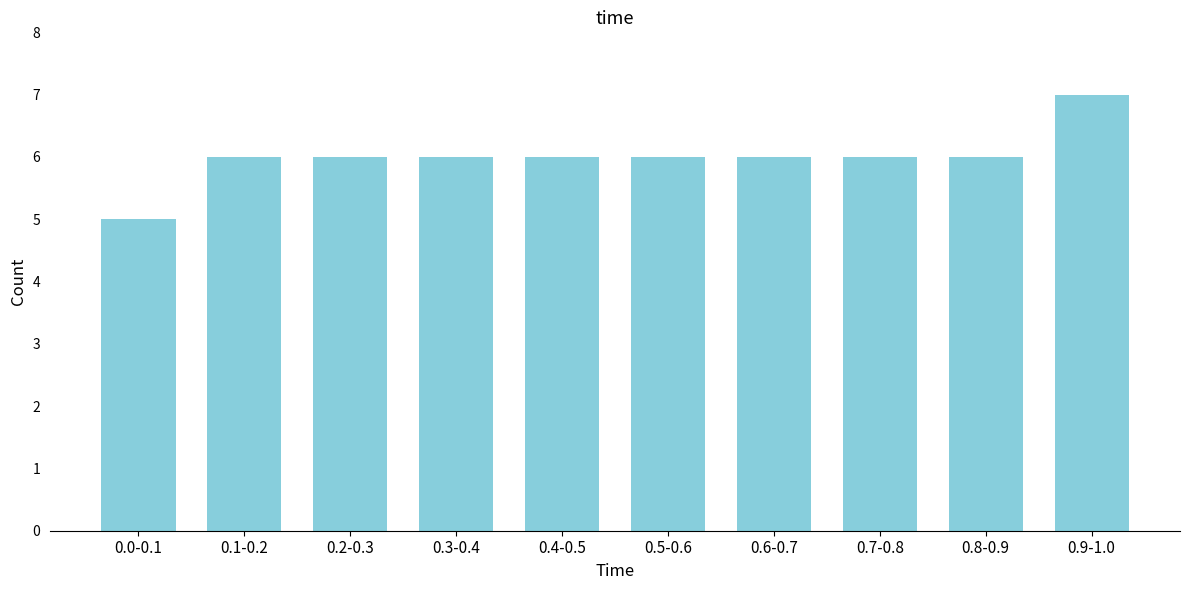

Reading left to right, extract all data points from this chart.

0.0-0.1=5	0.1-0.2=6	0.2-0.3=6	0.3-0.4=6	0.4-0.5=6	0.5-0.6=6	0.6-0.7=6	0.7-0.8=6	0.8-0.9=6	0.9-1.0=7